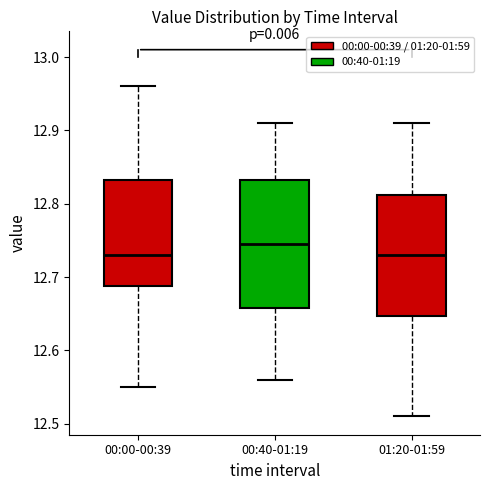

Which box's median line is the highest?

00:40-01:19